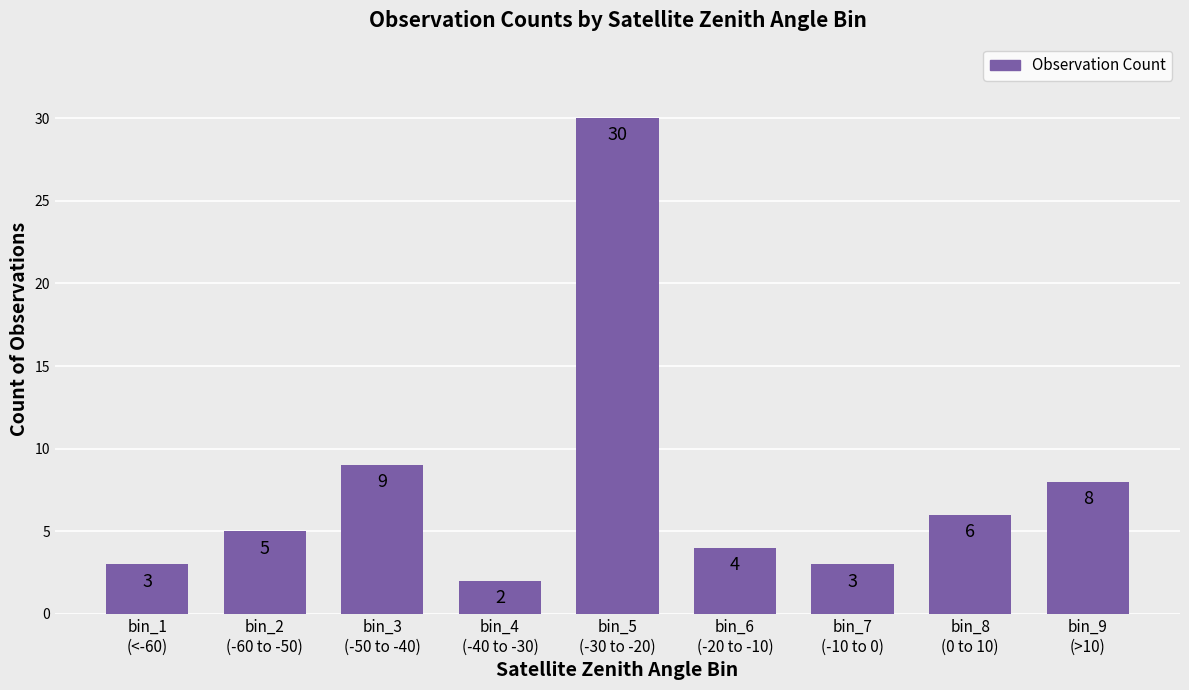

Reading right to left, transcribe all the data shown in this chart.

bin_9
(>10)=8	bin_8
(0 to 10)=6	bin_7
(-10 to 0)=3	bin_6
(-20 to -10)=4	bin_5
(-30 to -20)=30	bin_4
(-40 to -30)=2	bin_3
(-50 to -40)=9	bin_2
(-60 to -50)=5	bin_1
(<-60)=3